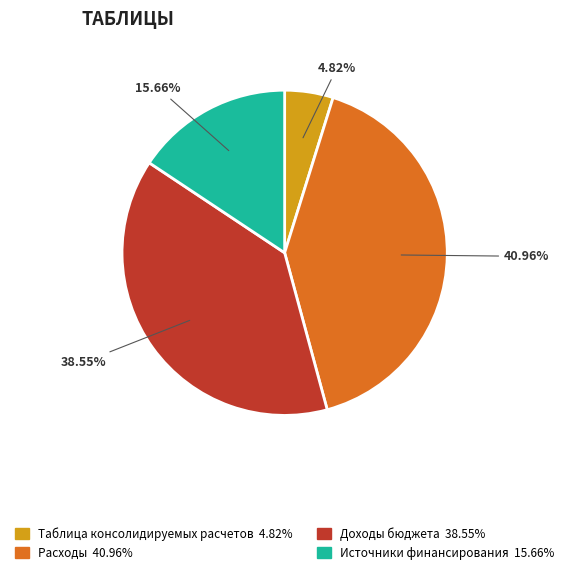

Which slice is the smallest?

Таблица консолидируемых расчетов